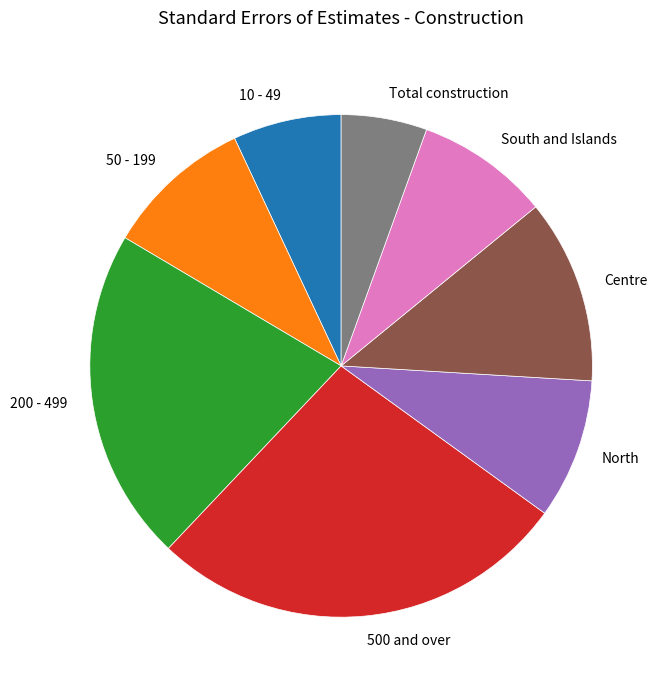

Does 200 - 499 account for over 50% of the chart?

No